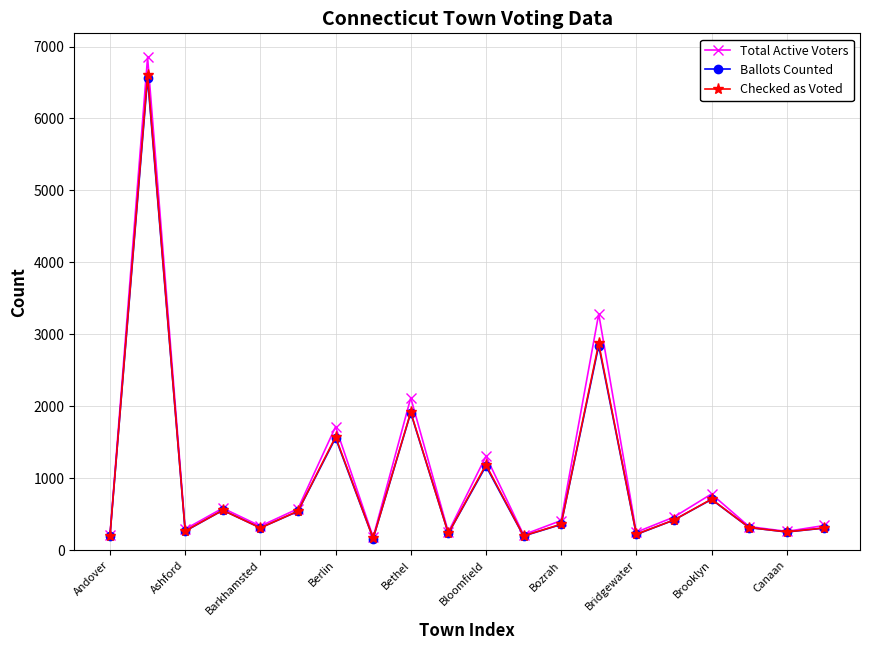

What is the difference between the maximum and minimum values in the Checked as Voted series?

6435